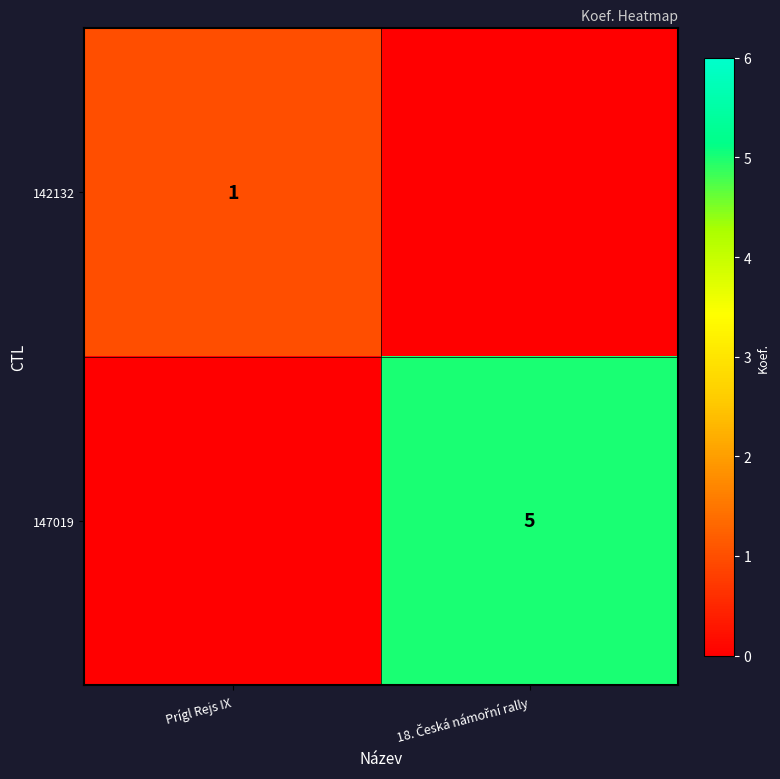

The value of 142132 at Prígl Rejs IX is 1. True or false?

True